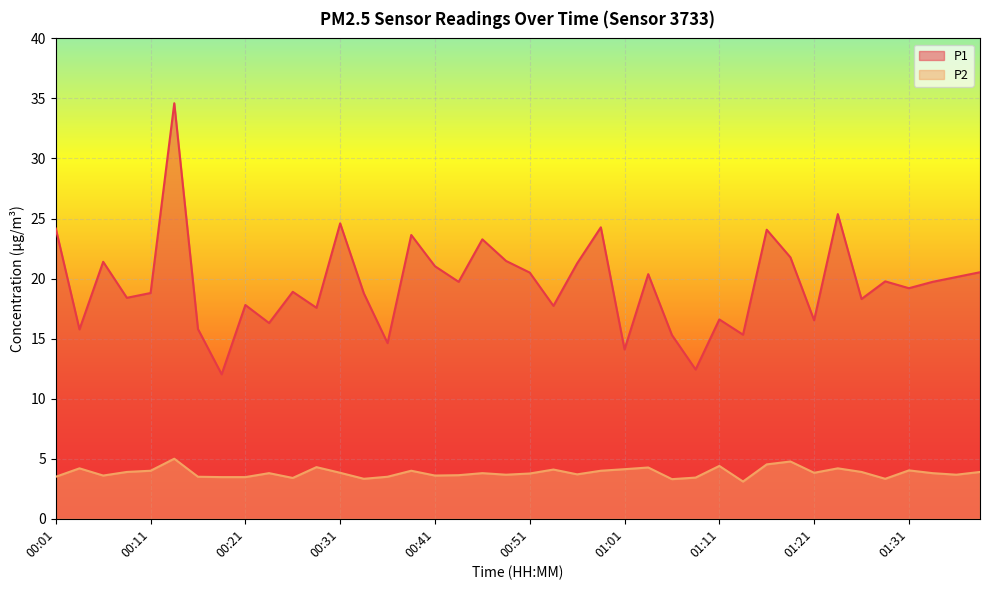

At how many categories does at least one series exceed 29?

1